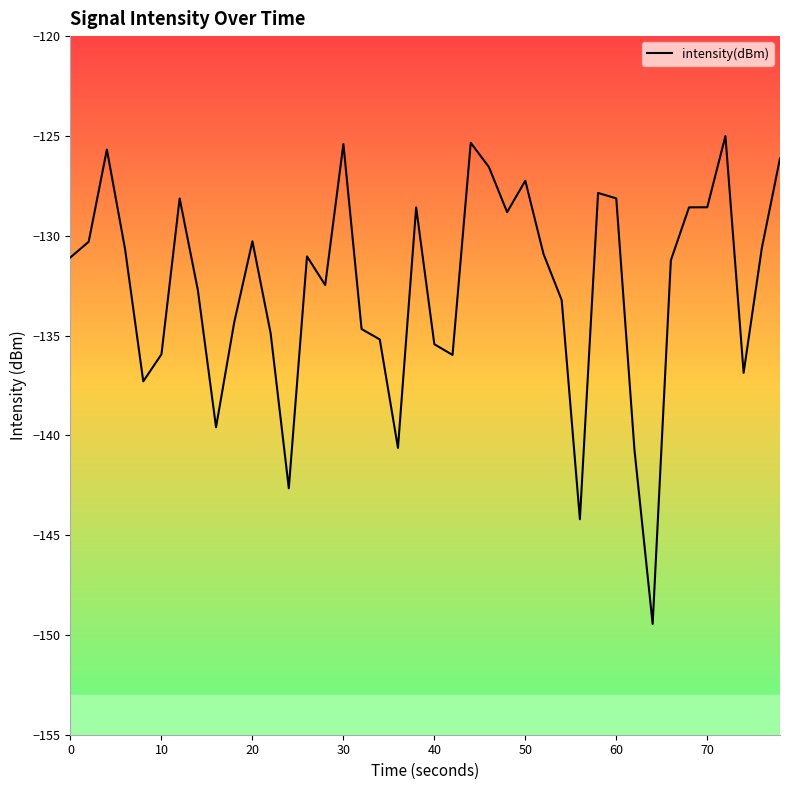

What is the maximum value shown in the chart?

-125.0